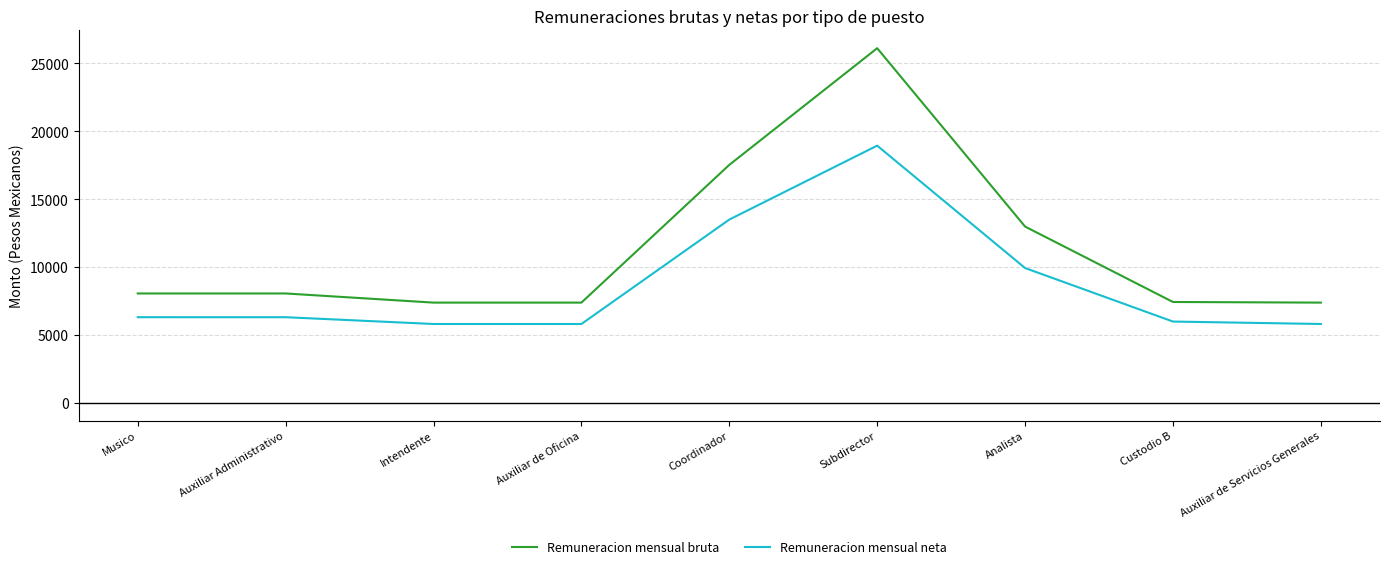

True or false: Remuneracion mensual neta and Remuneracion mensual bruta cross at least once.

False